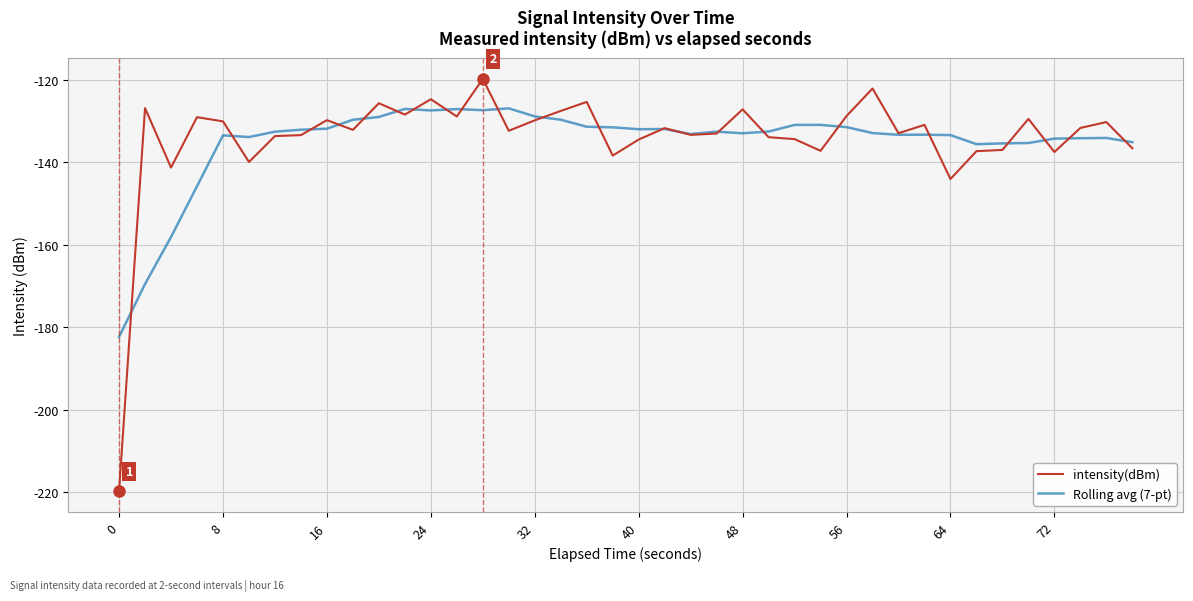

Which series has the widest spread of values?

intensity(dBm)